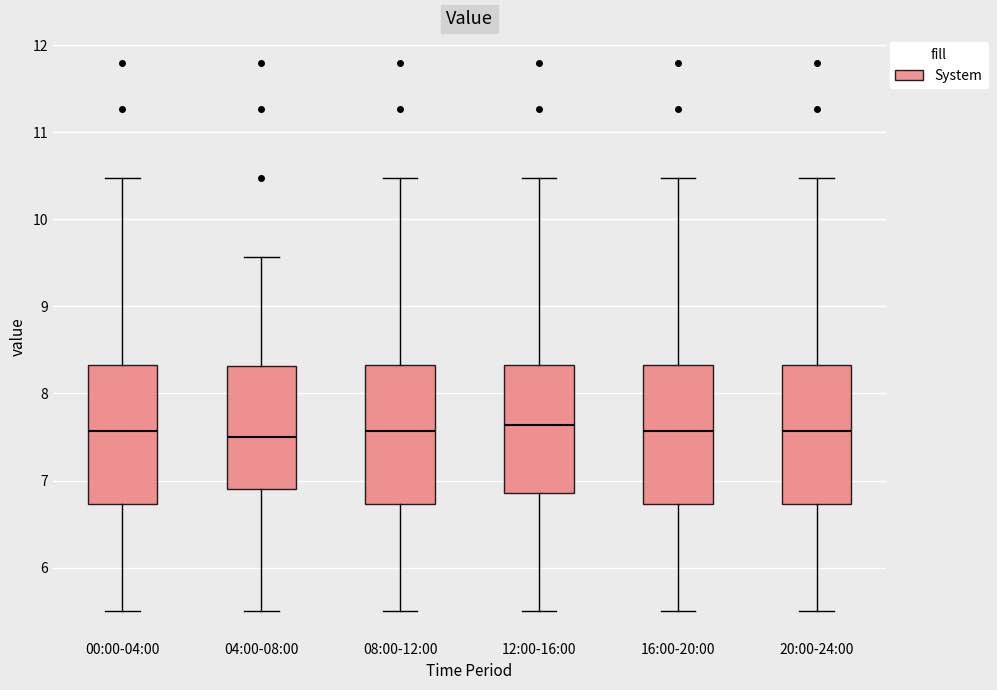

Reading left to right, transcribe this box plot: for each box, give where its median line is, the range the box spans, and where its two whiskers end, as read against the y-axis. The values are not printed on the chart, so give them approximately, as read against the axis.

00:00-04:00: median 7.6, box 6.7 to 8.3, whiskers 5.5 to 10.5
04:00-08:00: median 7.5, box 6.9 to 8.3, whiskers 5.5 to 9.6
08:00-12:00: median 7.6, box 6.7 to 8.3, whiskers 5.5 to 10.5
12:00-16:00: median 7.6, box 6.9 to 8.3, whiskers 5.5 to 10.5
16:00-20:00: median 7.6, box 6.7 to 8.3, whiskers 5.5 to 10.5
20:00-24:00: median 7.6, box 6.7 to 8.3, whiskers 5.5 to 10.5